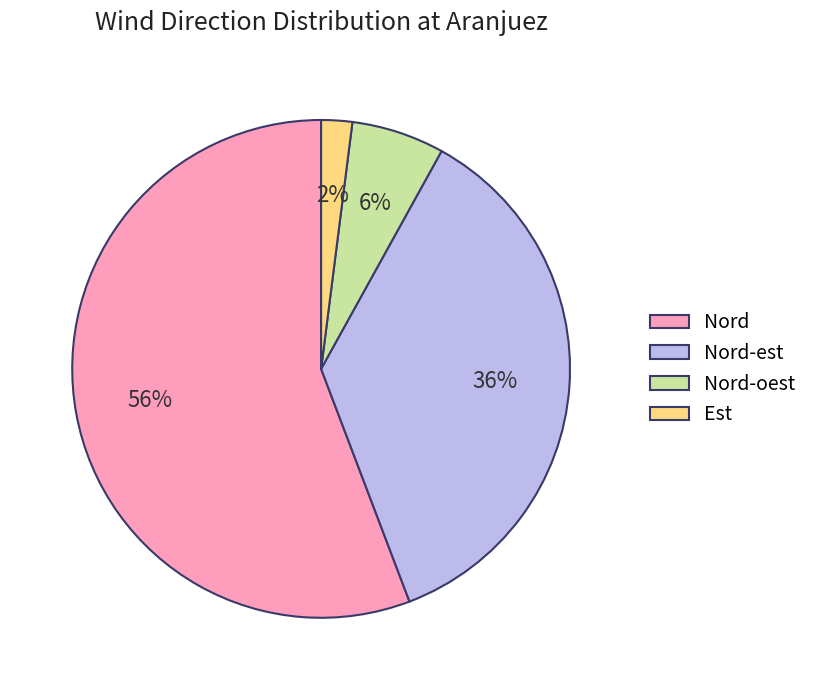

Is there a majority slice in this chart?

Yes